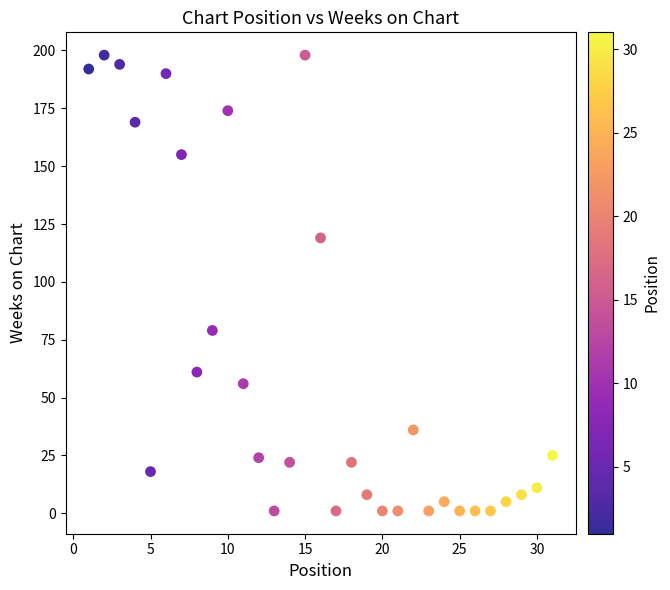

What is the range of Y values (max minus min)?

197